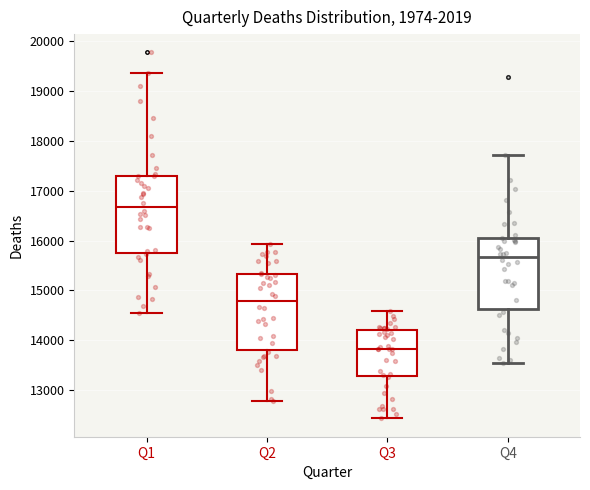

Which box has the lowest median line?

Q3